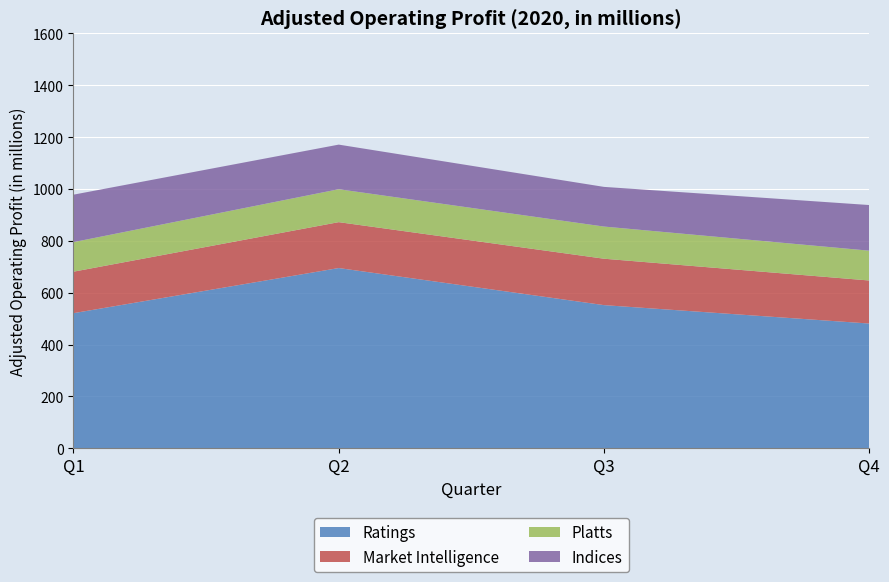

Reading right to left, transcribe all the data shown in this chart.

Ratings: 481	552	695	521
Market Intelligence: 166	179	177	160
Platts: 115	124	127	114
Indices: 176	153	172	183